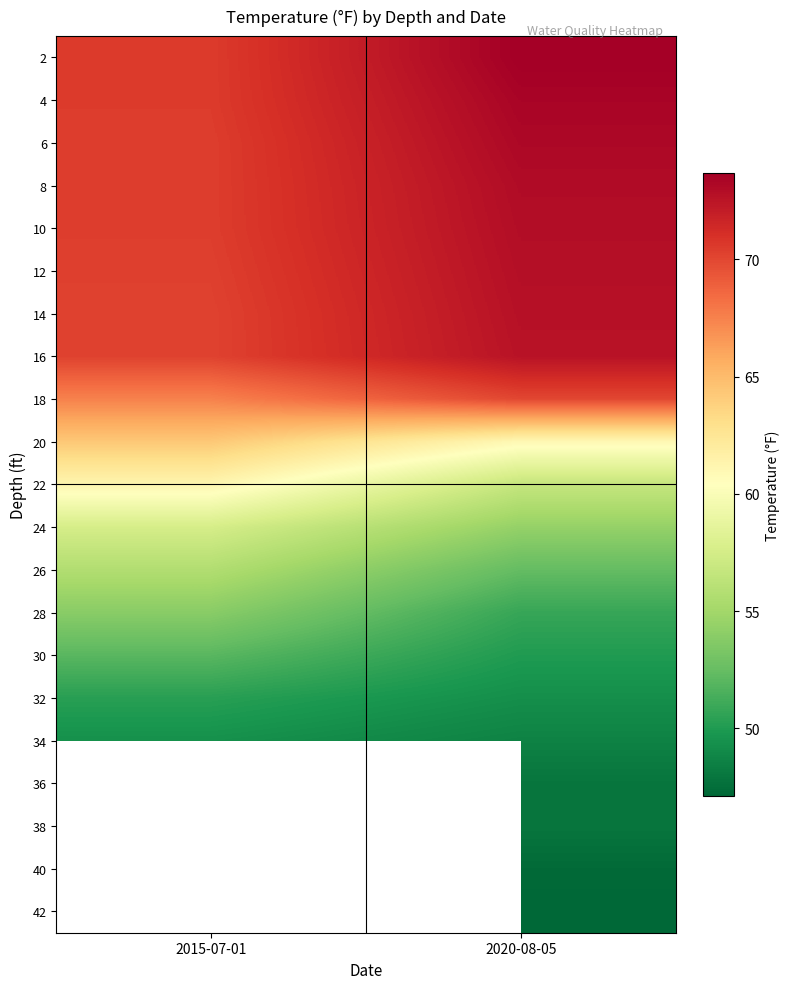

Which label corresponds to the smallest value in the chart?

2020-08-05